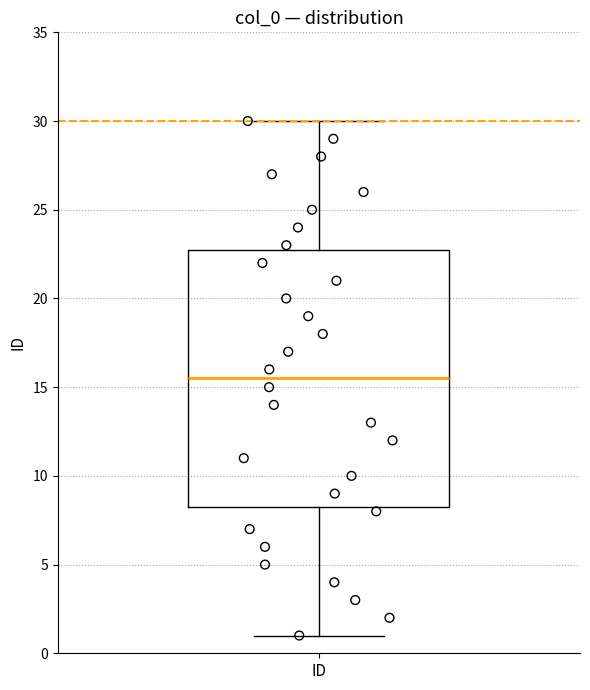

Read this box plot against the y-axis: the position of the median line, the range covered by the box, and the ends of both whiskers. The values are not printed on the chart, so give them approximately, as read against the axis.

median 15.5, box 8.5 to 23.0, whiskers 1.0 to 30.0